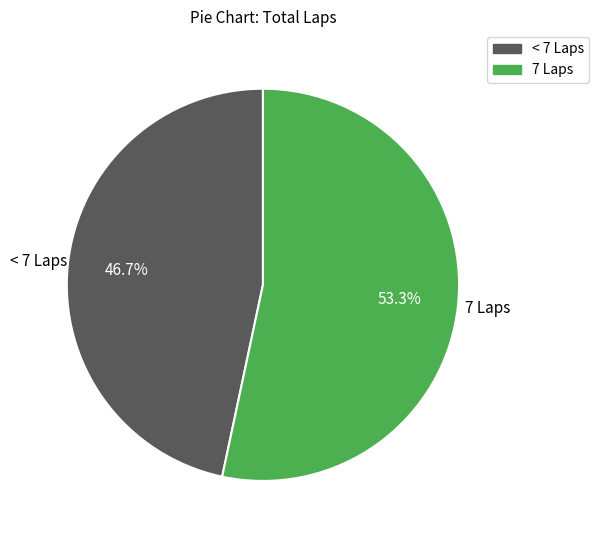

Does any single category account for the majority?

Yes